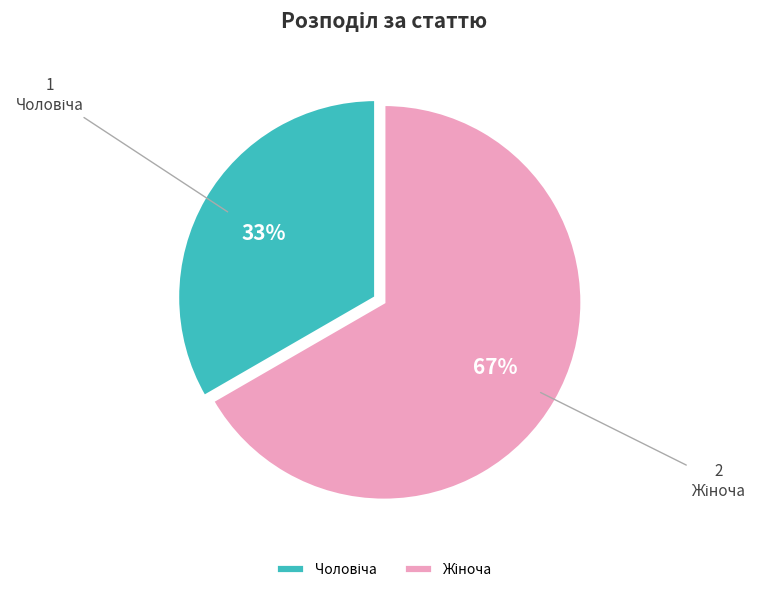

Is there any slice that represents more than half of the pie?

Yes